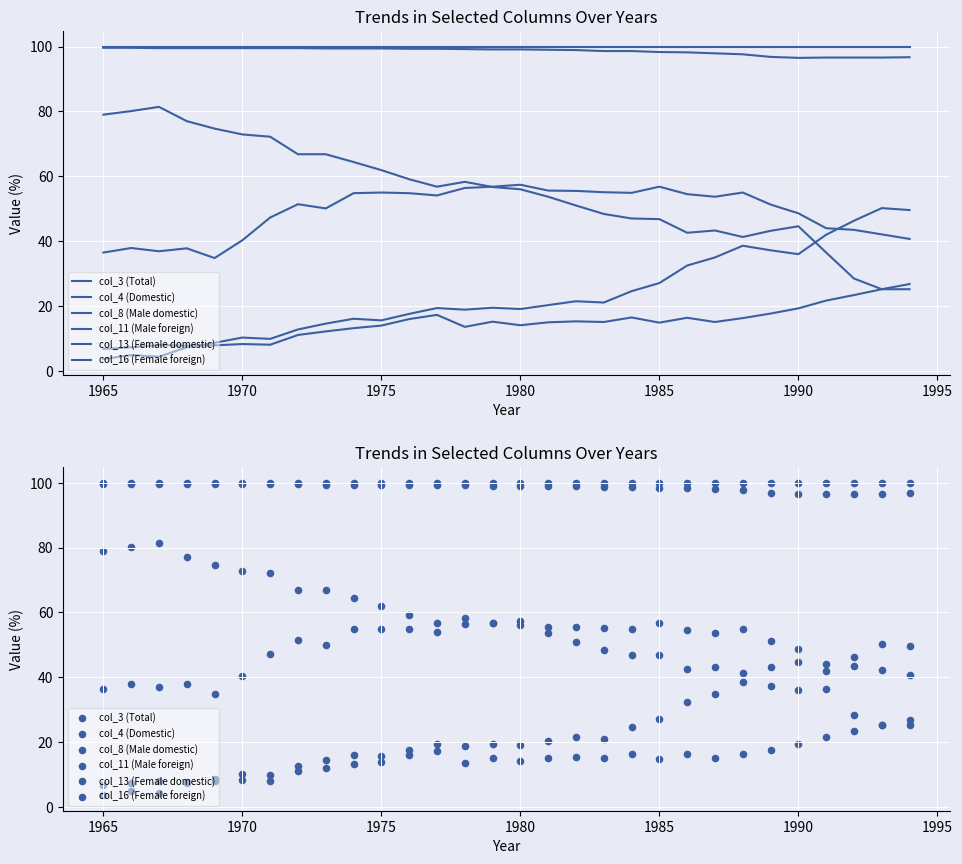

Which series has the largest Y range (max minus min)?

col_8 (Male domestic)